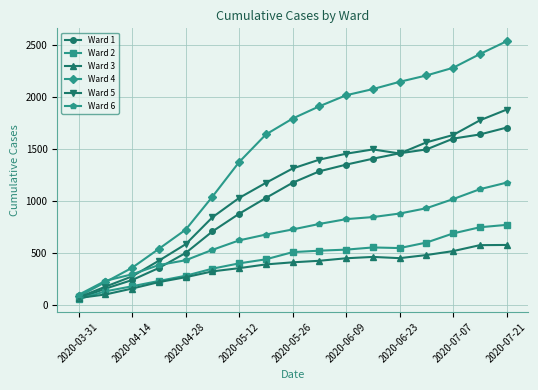

Which series has the widest spread of values?

Ward 4